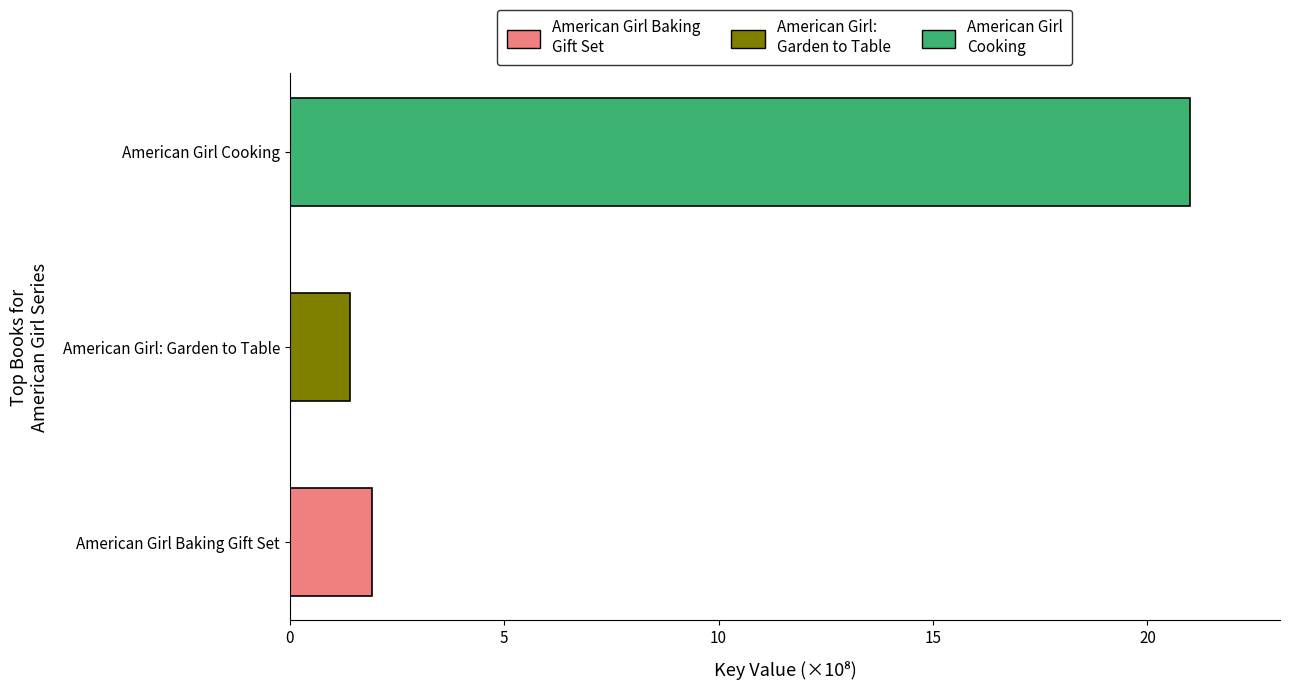

How many distinct data groups are displayed?

1